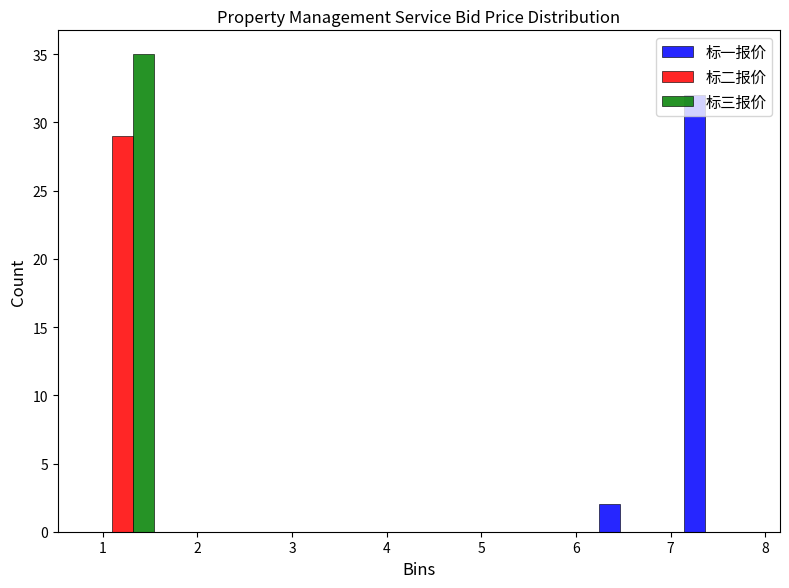

Reading left to right, transcribe this chart: for each range on the x-axis, give the height of each series' bar. Neither the bar edges nor the heights are printed on the chart, so give them approximately, as read against the axes.

0.8 to 1.7: 标一报价=0	标二报价=29	标三报价=35
1.7 to 2.6: 标一报价=0	标二报价=0	标三报价=0
2.6 to 3.4: 标一报价=0	标二报价=0	标三报价=0
3.4 to 4.3: 标一报价=0	标二报价=0	标三报价=0
4.3 to 5.2: 标一报价=0	标二报价=0	标三报价=0
5.2 to 6.1: 标一报价=0	标二报价=0	标三报价=0
6.1 to 7.0: 标一报价=2	标二报价=0	标三报价=0
7.0 to 7.9: 标一报价=32	标二报价=0	标三报价=0